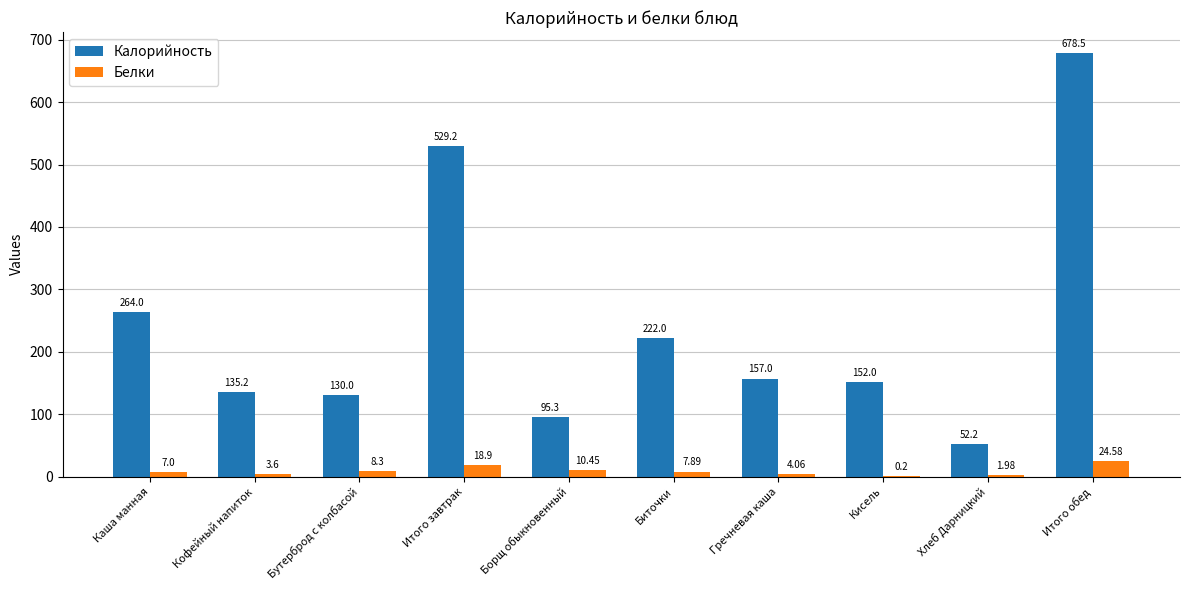

The value of Белки at Бутерброд с колбасой is 8.3. True or false?

True